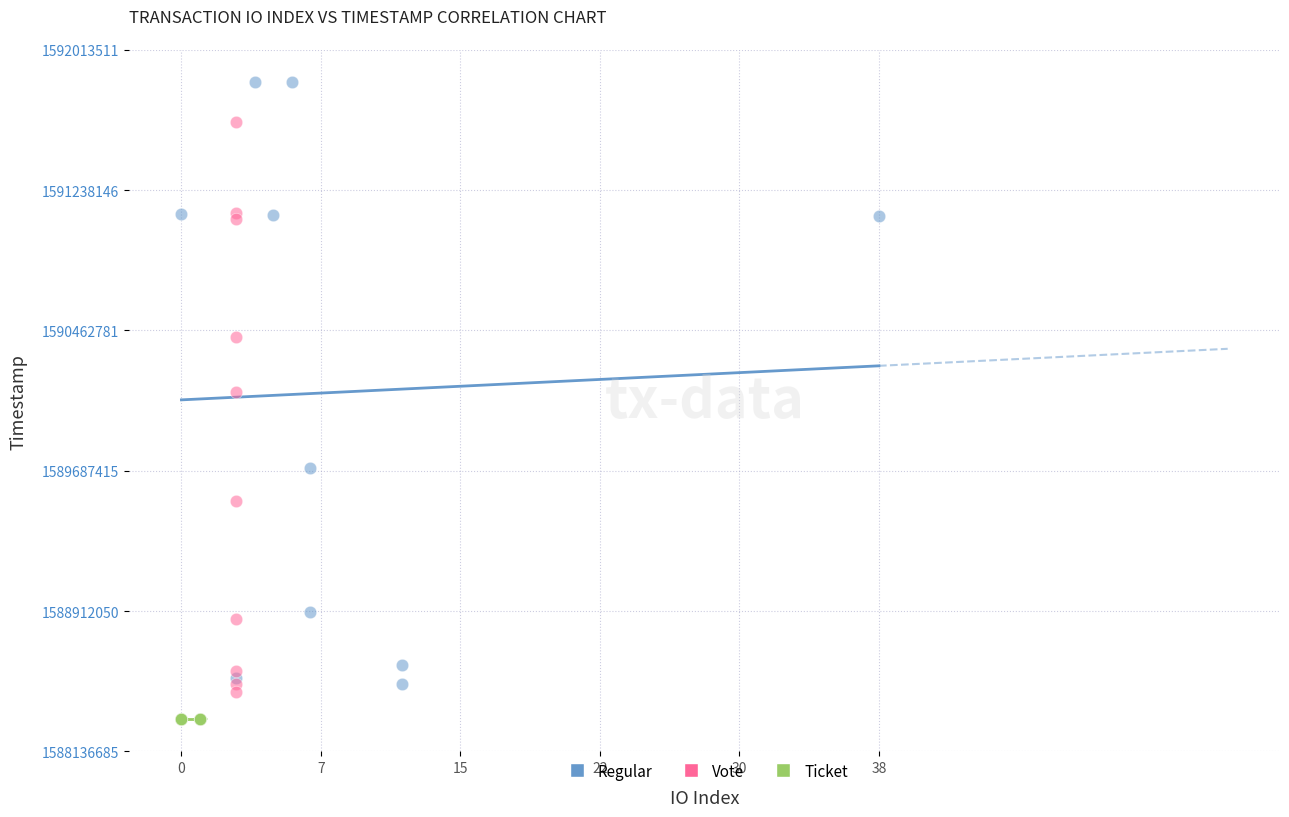

Which series contains the highest Y value?

Regular